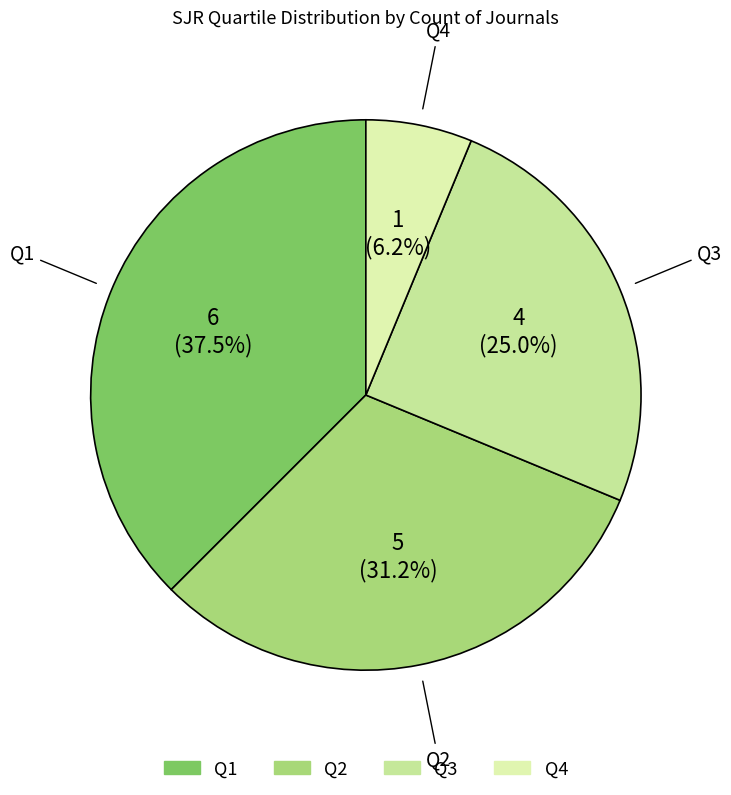

Combined, do Q4 and Q2 account for over 50%?

No